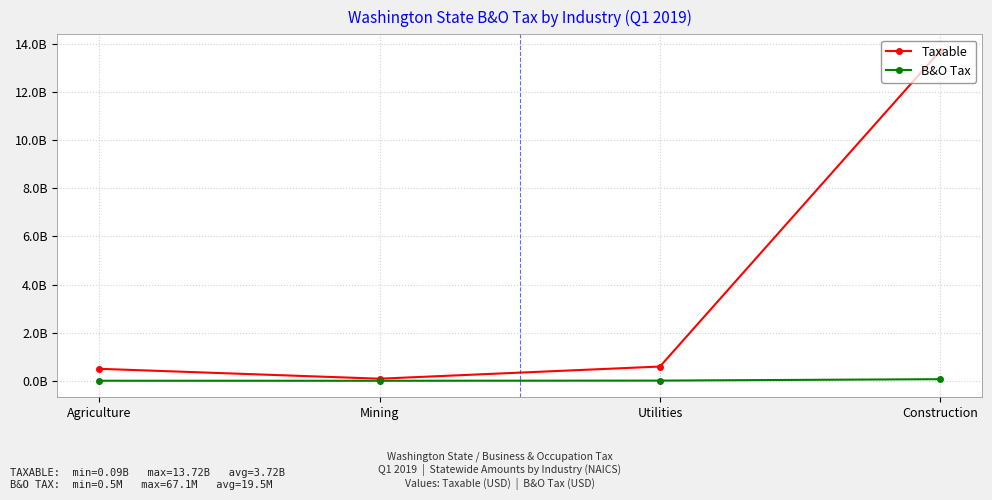

Reading left to right, list all the values displayed in this chart.

Taxable: Agriculture=498486833	Mining=86730677	Utilities=592784145	Construction=13720335229
B&O Tax: Agriculture=2621473	Mining=477448	Utilities=7876398	Construction=67079439